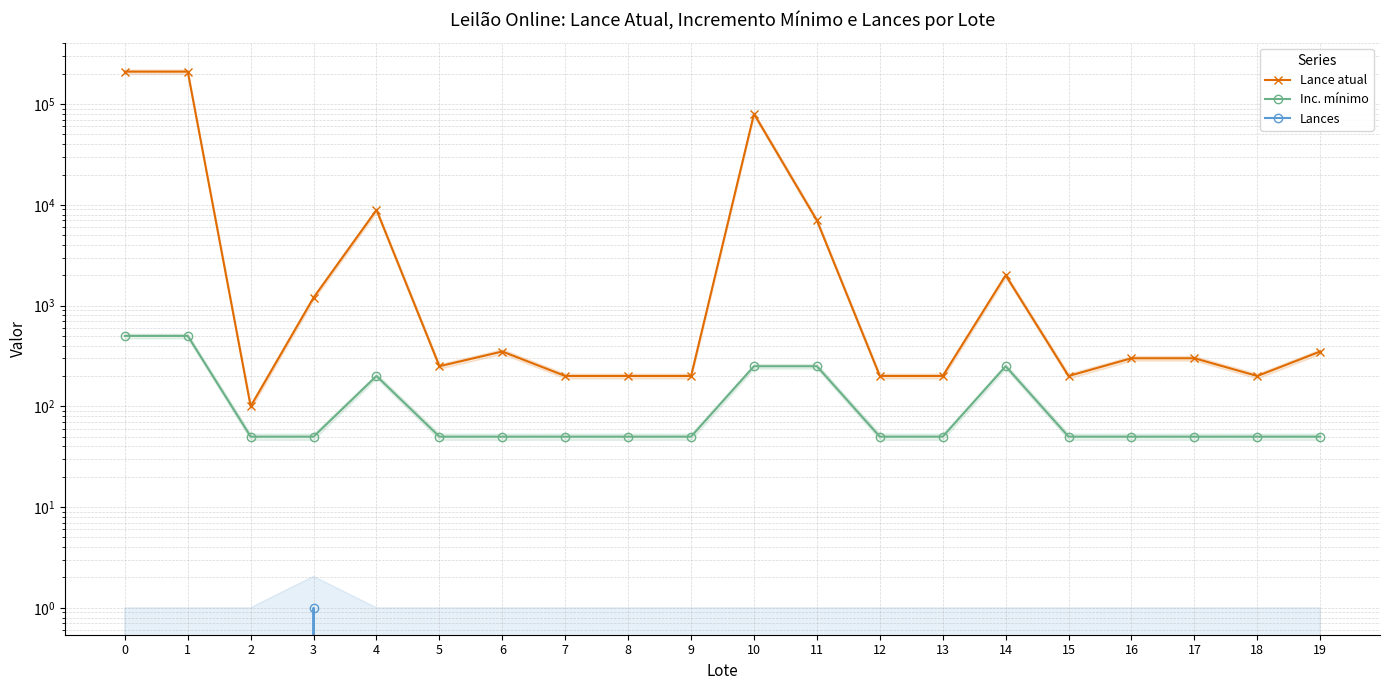

The value of Inc. mínimo at 5 is 50. True or false?

True